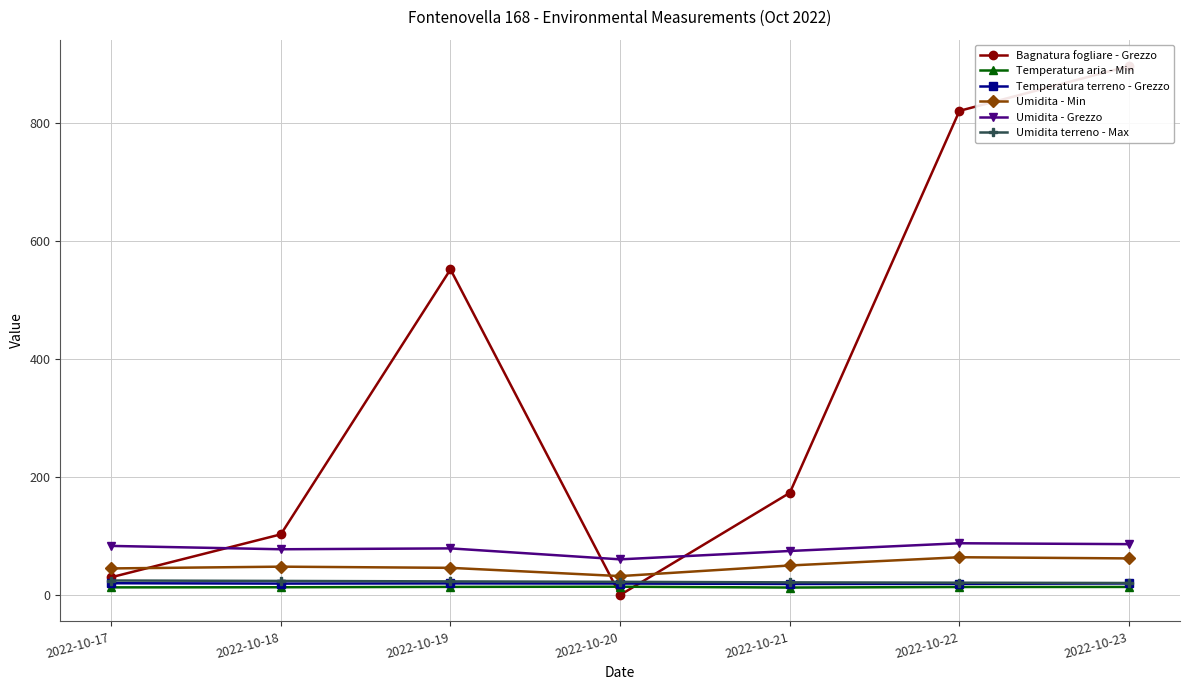

Between which two adjacent categories do Umidita - Grezzo and Bagnatura fogliare - Grezzo first intersect?

2022-10-17 and 2022-10-18